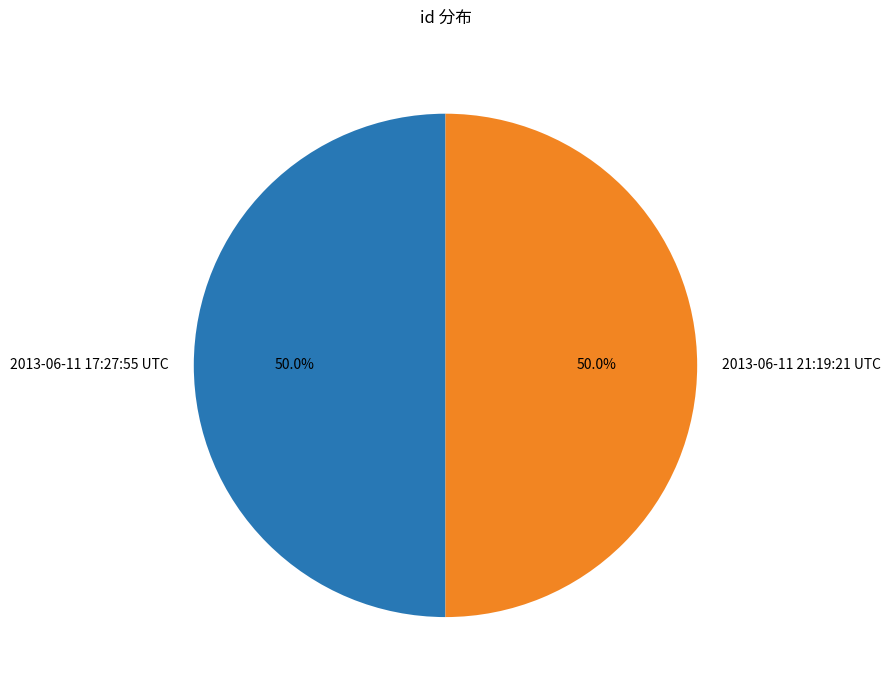

How many segments does this pie chart have?

2